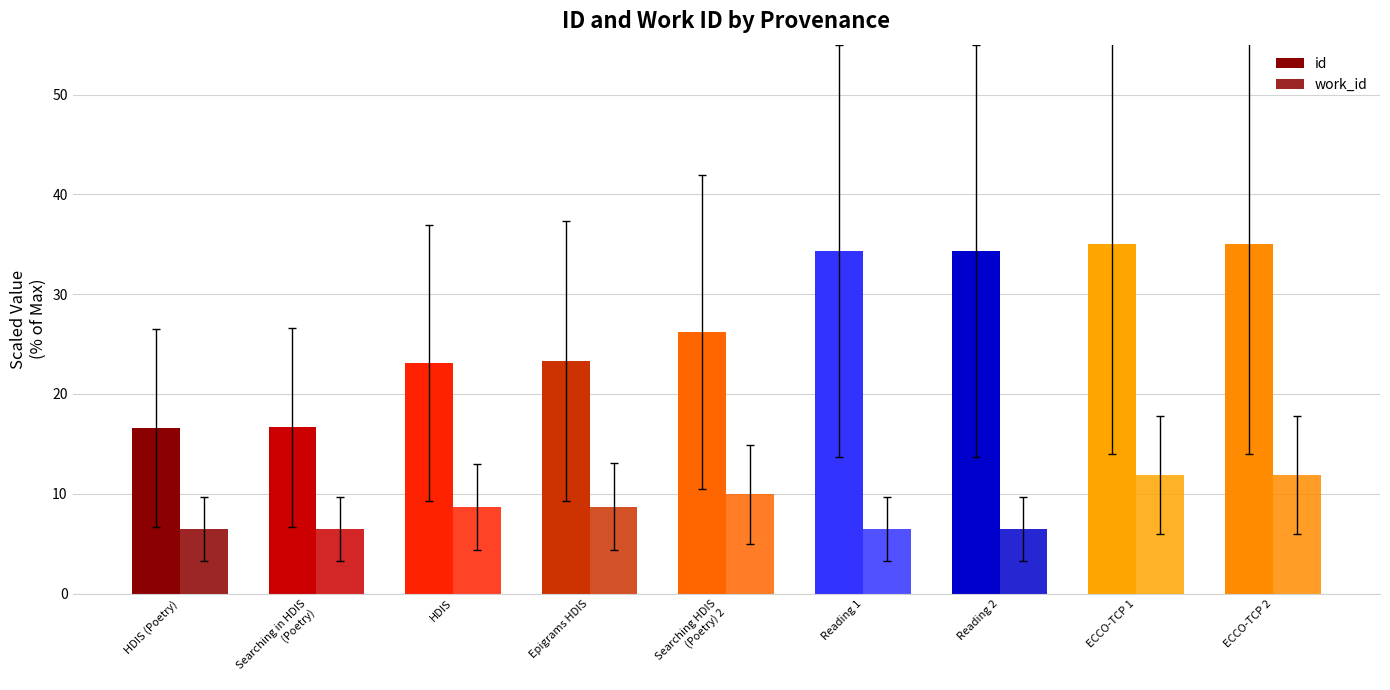

How many values in the work_id series are below 8?

4